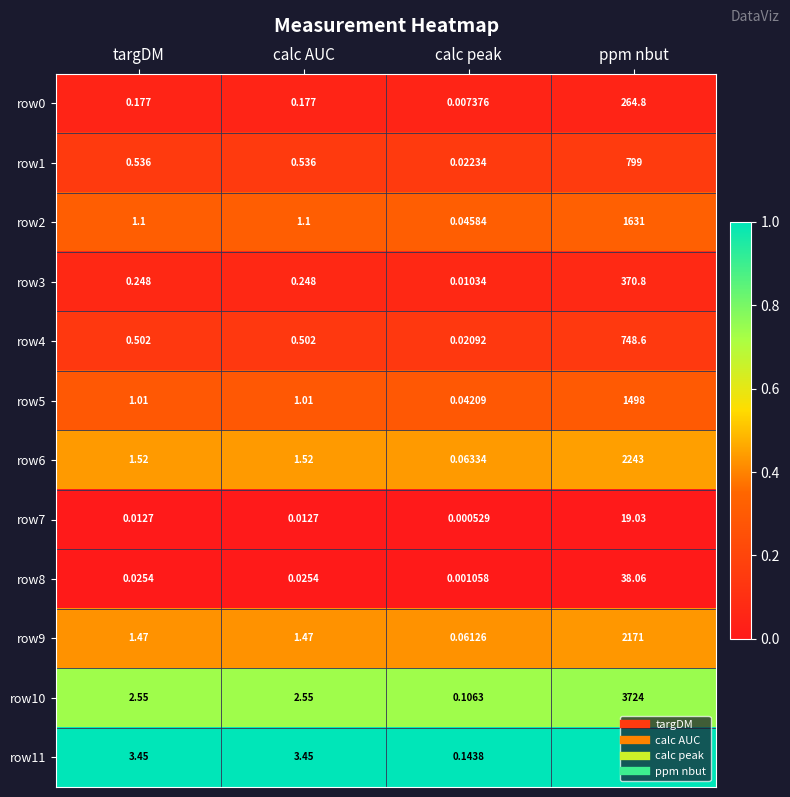

Is the value of row0 at calc AUC greater than the value of row7 at targDM?

Yes